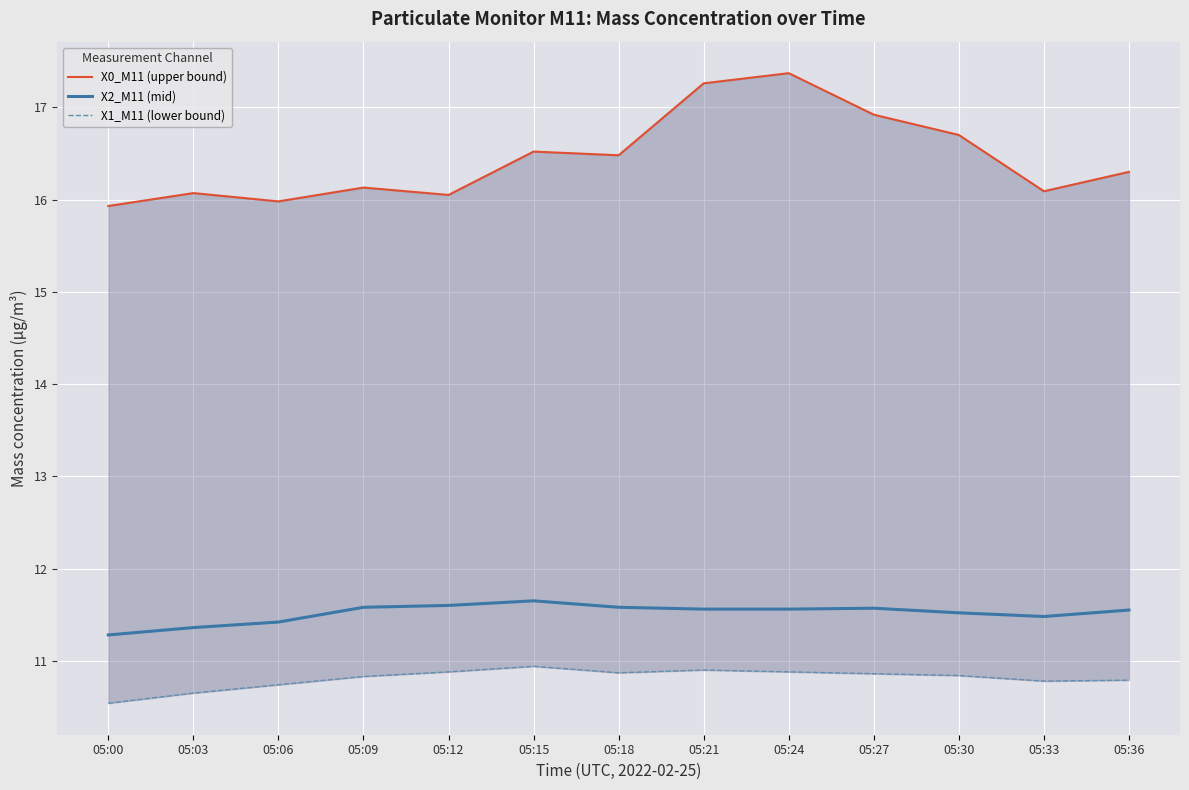

Rank the series by their maximum value, from highest to lowest.

X0_M11 (upper bound), X2_M11 (mid), X1_M11 (lower bound)